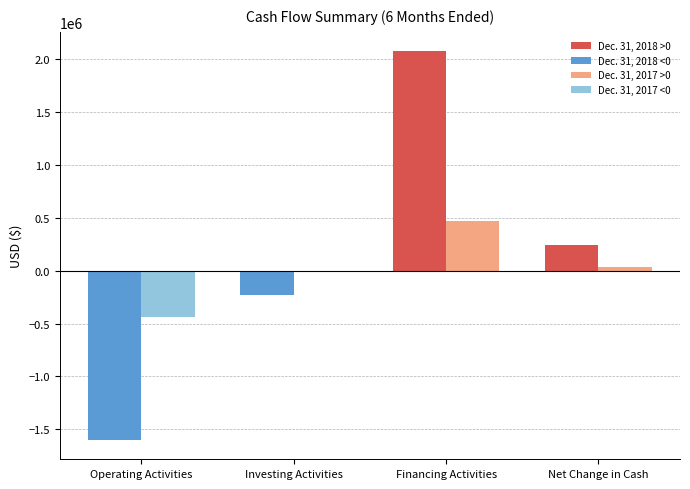

What is the maximum value shown in the chart?

2069737